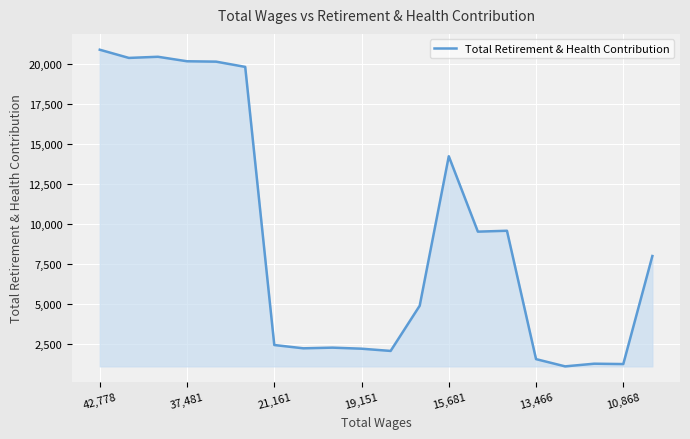

What is the difference between the maximum and minimum values?

19802